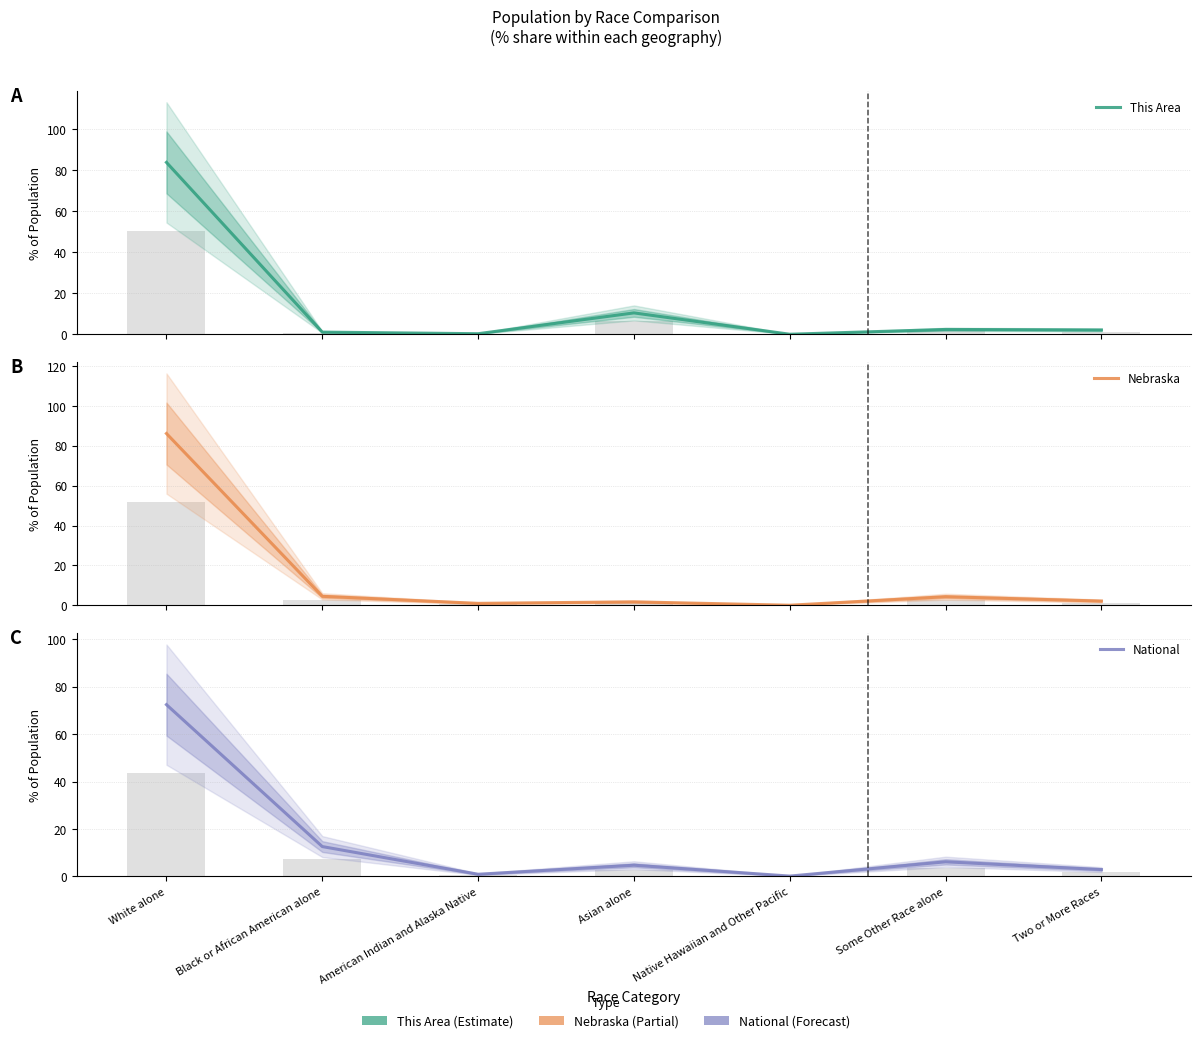

Reading left to right, transcribe all the data shown in this chart.

This Area: White alone=83.9	Black or African American alone=1.0	American Indian and Alaska Native=0.3	Asian alone=10.4	Native Hawaiian and Other Pacific=0.0	Some Other Race alone=2.3	Two or More Races=2.1
Nebraska: White alone=86.1	Black or African American alone=4.5	American Indian and Alaska Native=1.0	Asian alone=1.8	Native Hawaiian and Other Pacific=0.1	Some Other Race alone=4.3	Two or More Races=2.2
National: White alone=72.4	Black or African American alone=12.6	American Indian and Alaska Native=0.9	Asian alone=4.8	Native Hawaiian and Other Pacific=0.2	Some Other Race alone=6.2	Two or More Races=2.9